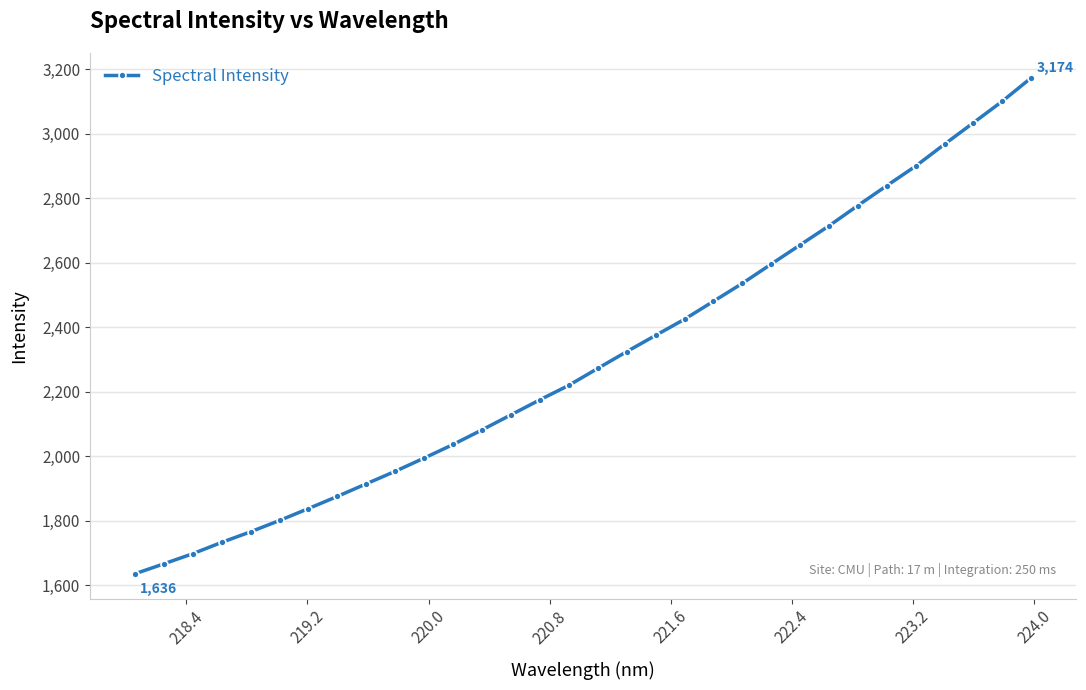

What is the minimum value shown in the chart?

1635.8